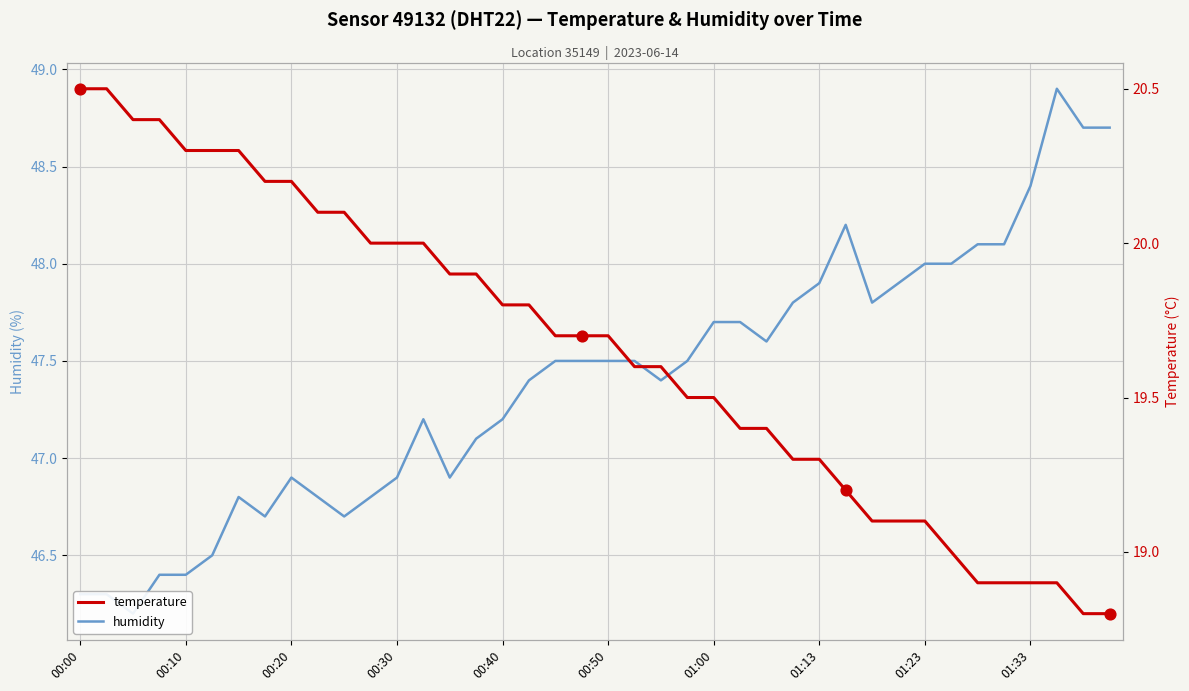

Which series has the largest total across all categories?

humidity